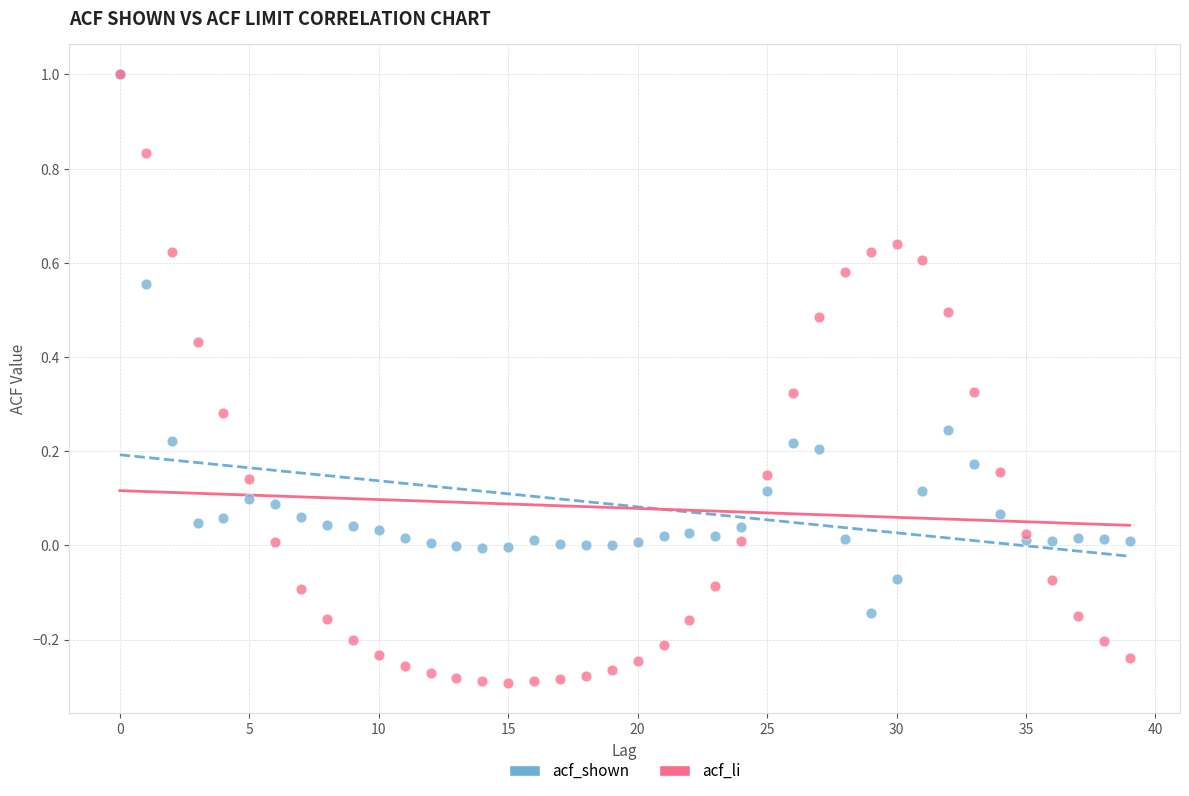

Which series has the largest Y range (max minus min)?

acf_li